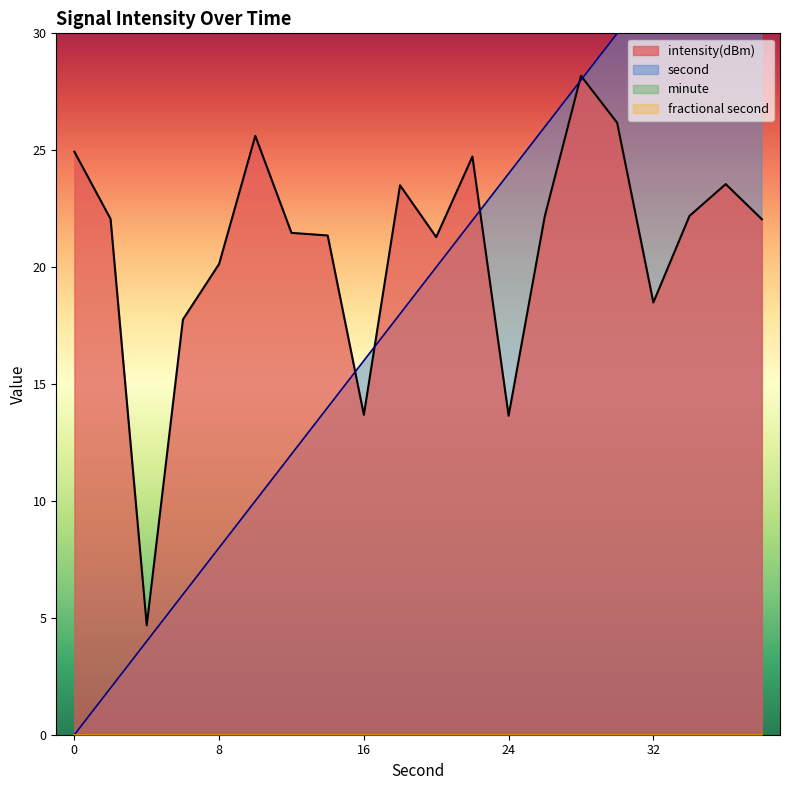

What is the approximate value of intensity(dBm) at 32?

18.5